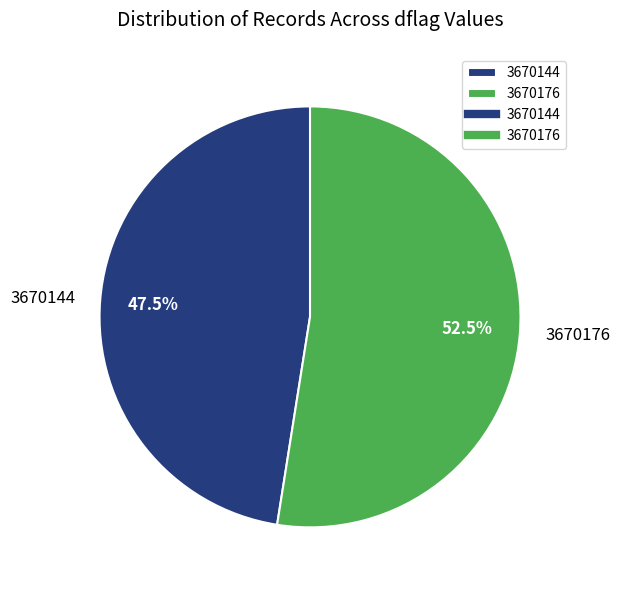

Which slice is the largest?

3670176